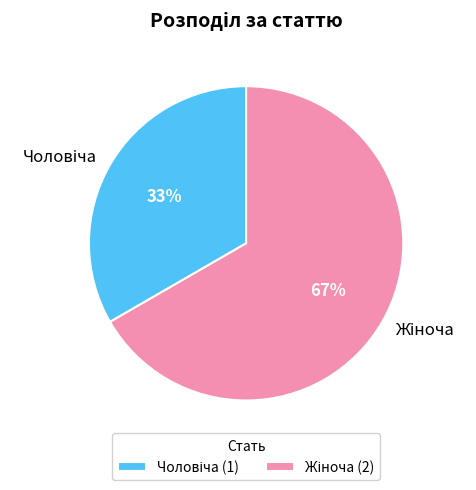

To the nearest percent, what is the average slice percentage?

50%